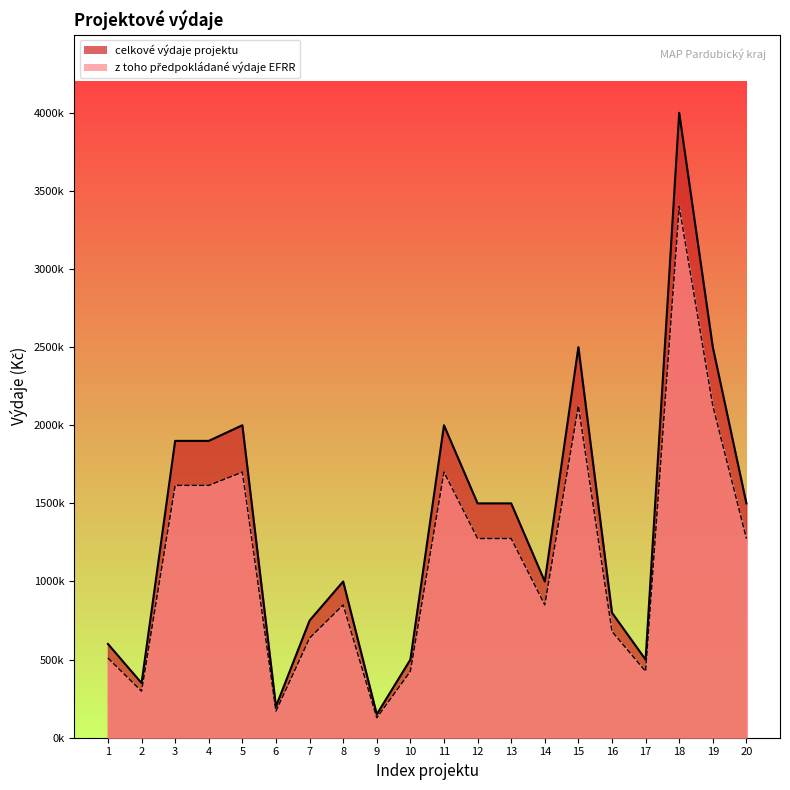

Which series changed the most between 5 and 14?

celkové výdaje projektu